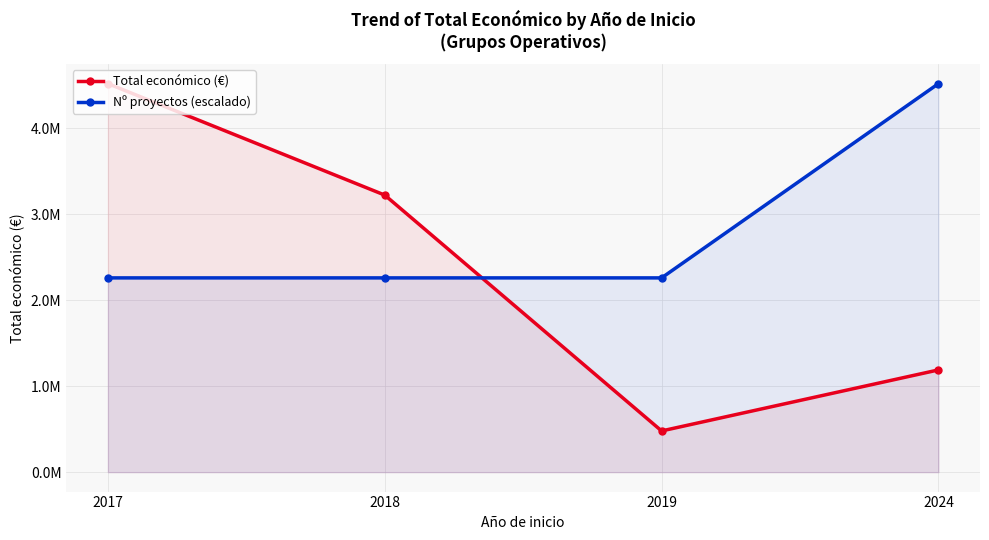

What is the value of the Total económico (€) point at the 2nd from the left?

3223608.0